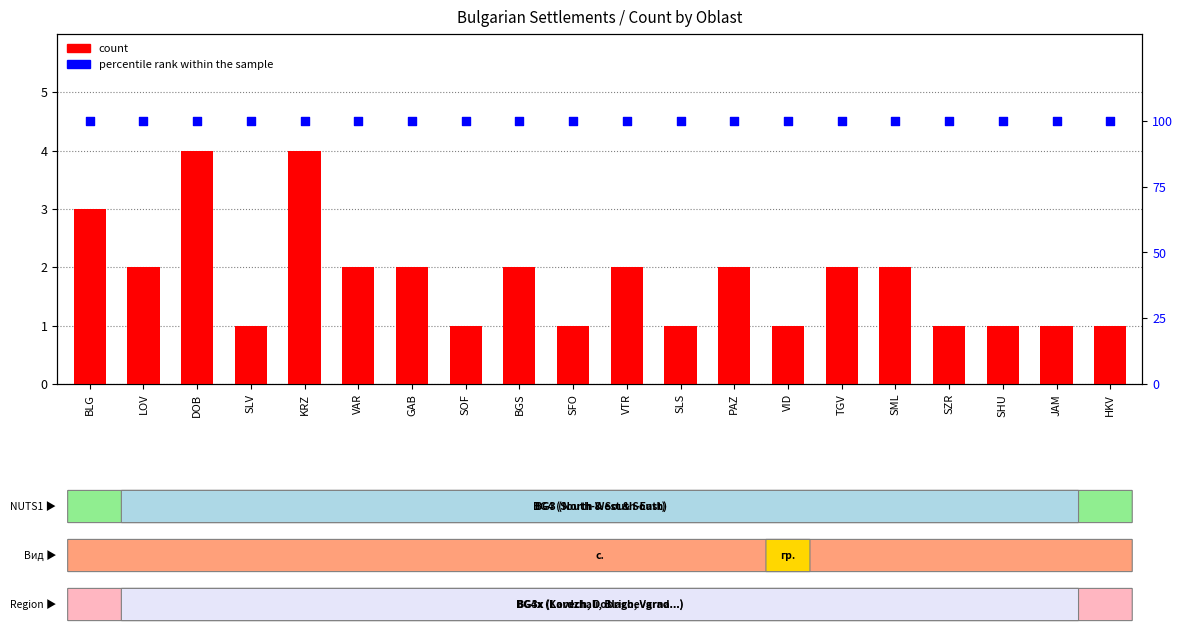

At how many categories does at least one series exceed 12?

20